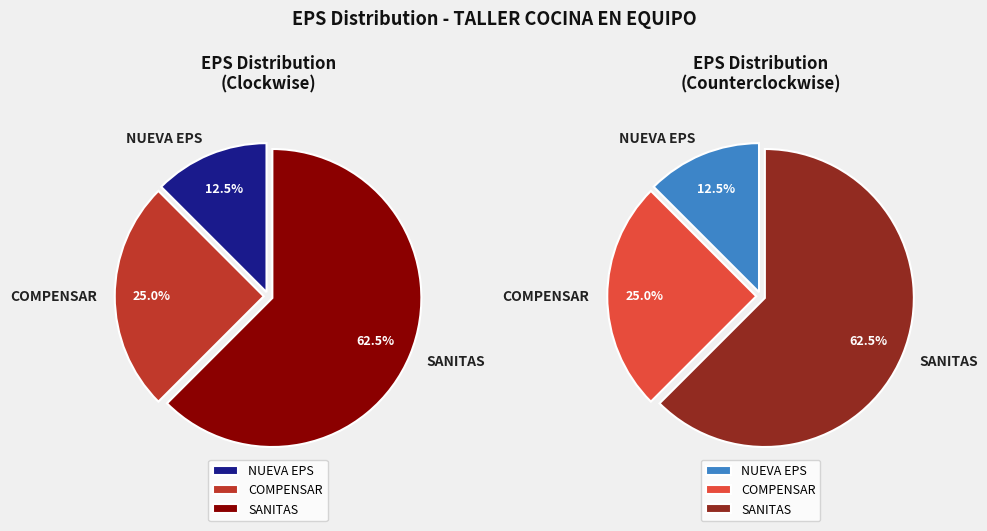

Which slice is the largest?

SANITAS